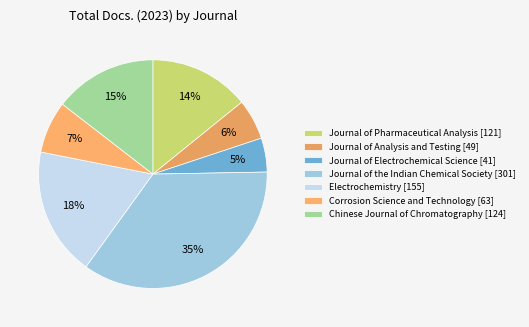

Count the number of slices in the pie.

7